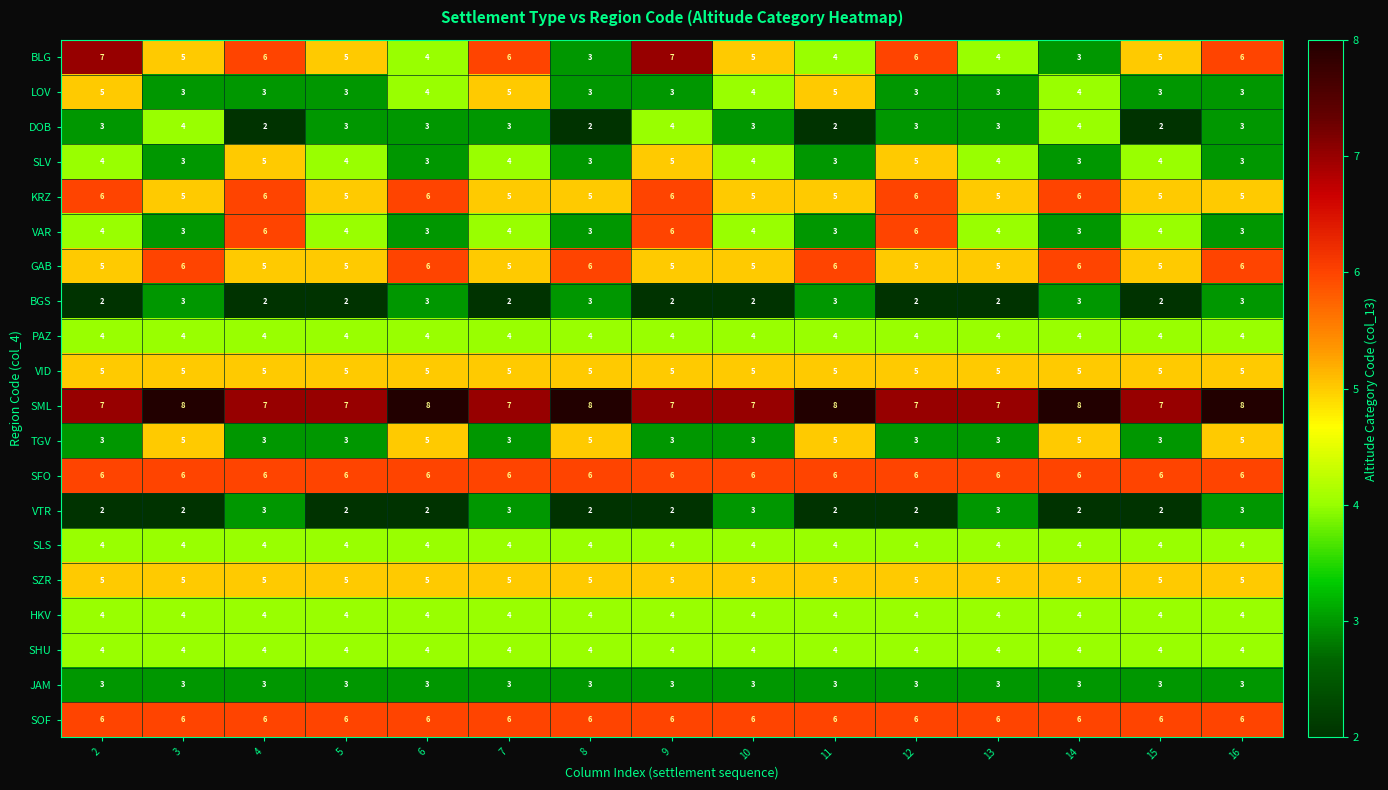

Which series has the largest total across all categories?

SML